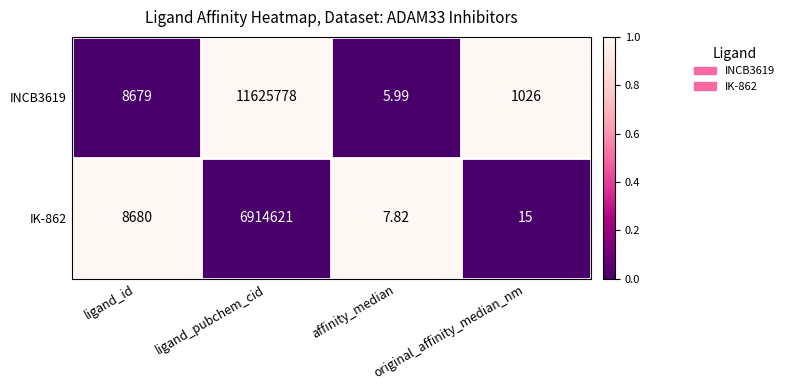

What is the greatest value displayed?

11625778.0